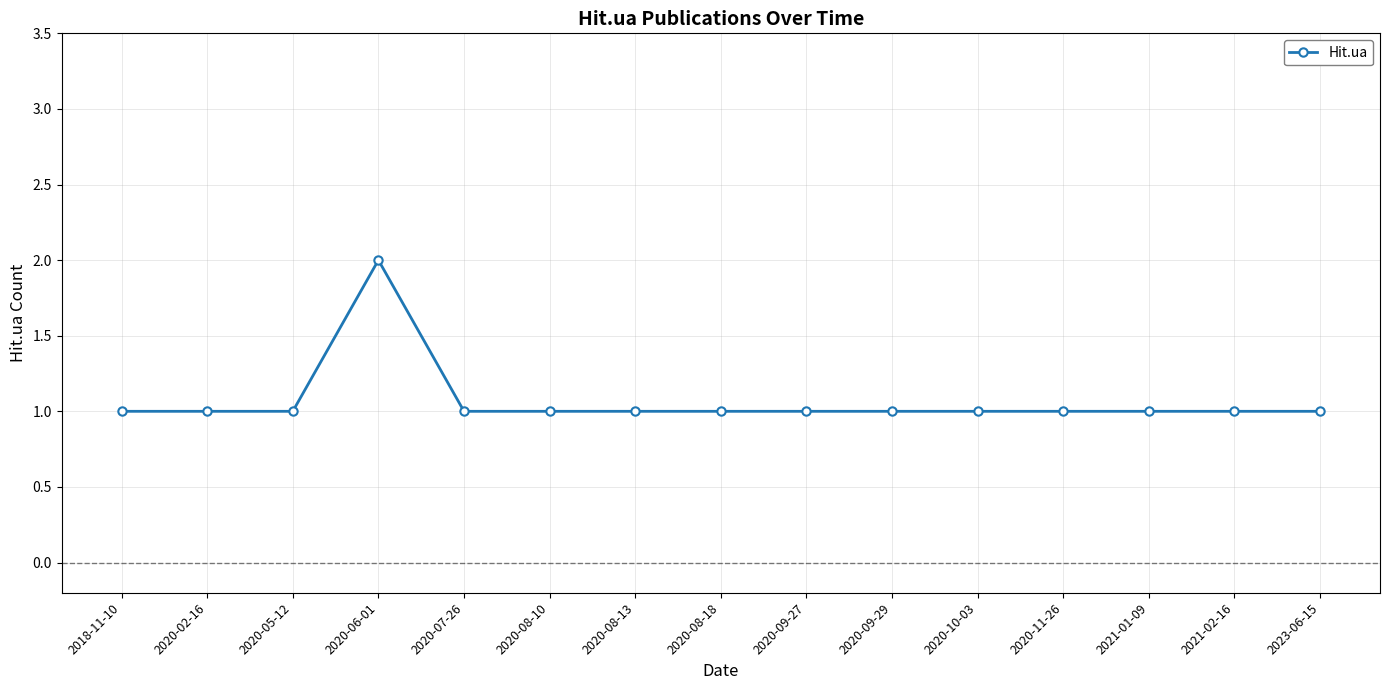

What is the smallest value displayed?

1